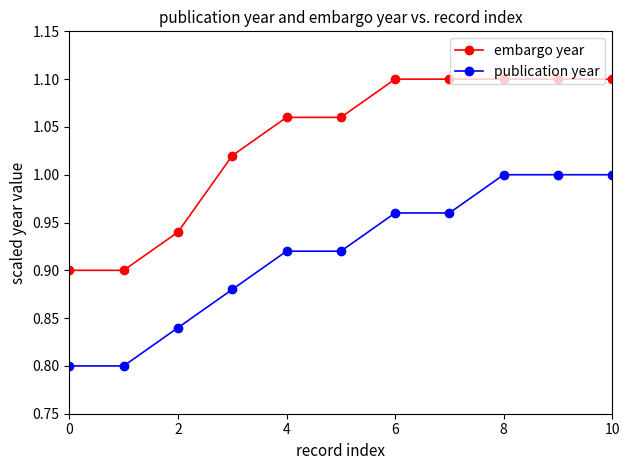

List the series in order of their overall mean, lowest first.

publication year, embargo year